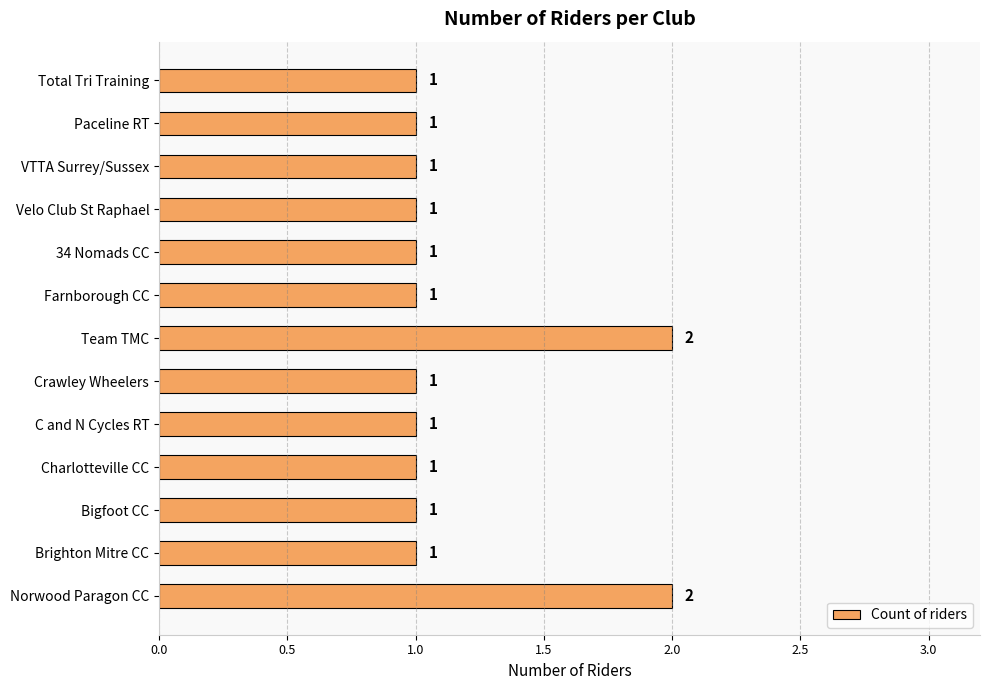

What is the ratio of the value at Charlotteville CC to the value at Paceline RT?

1.0